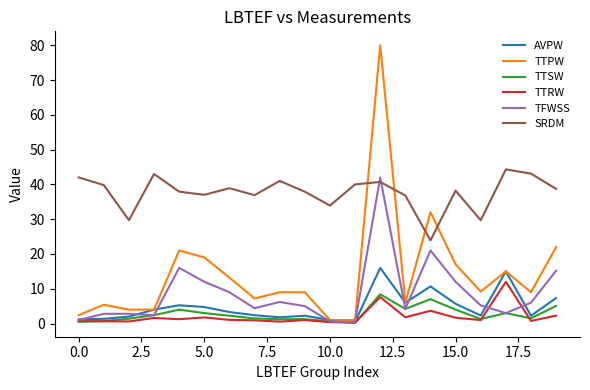

Which series has the widest spread of values?

TTPW